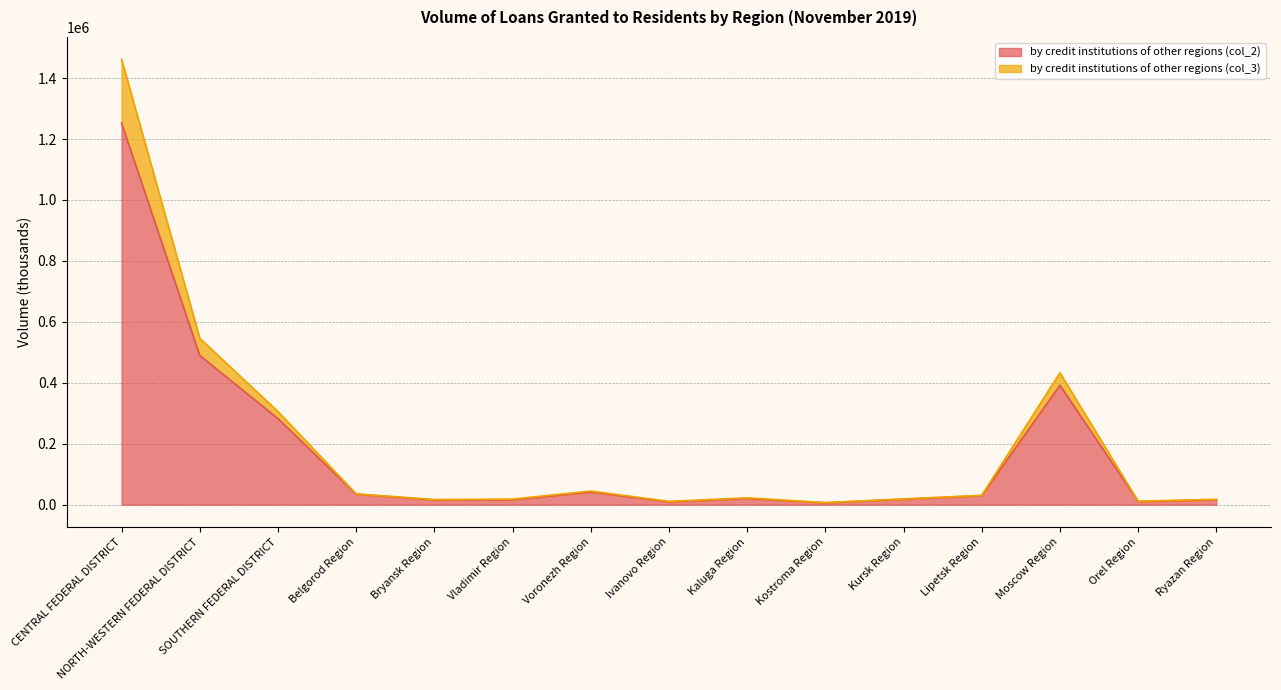

List the series in order of their overall mean, lowest first.

by credit institutions of other regions (col_2), by credit institutions of other regions (col_3)